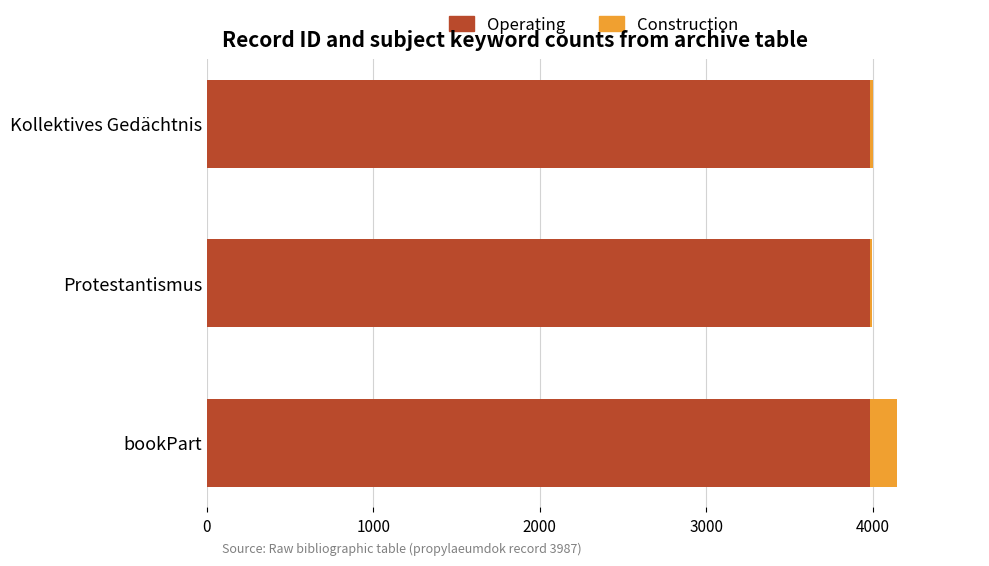

The Operating series shows 3987 at bookPart. True or false?

True